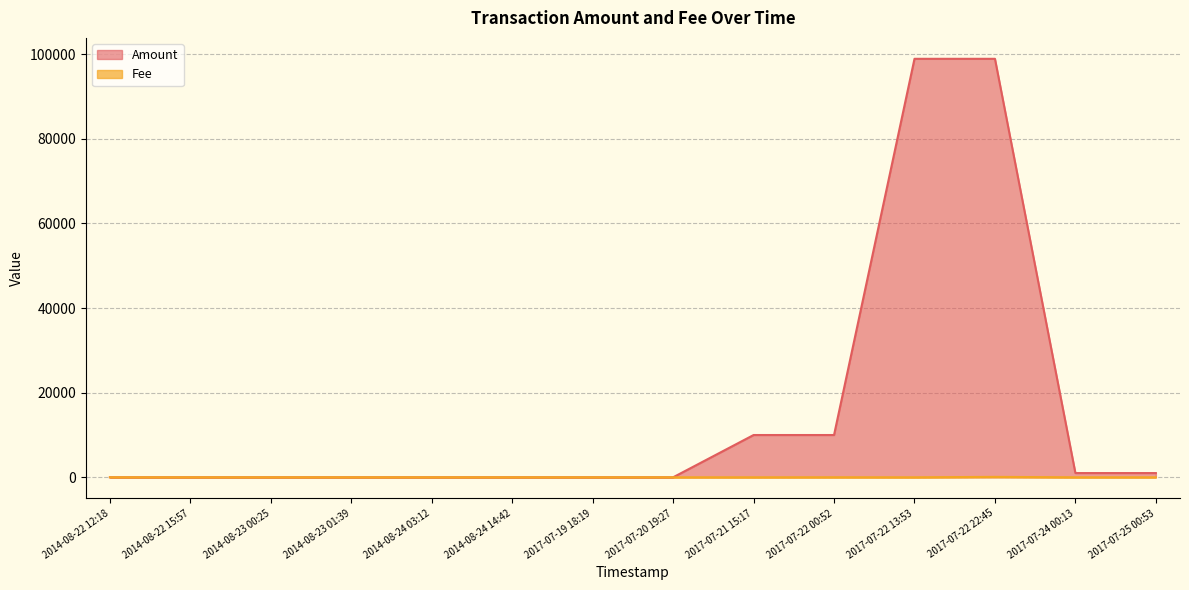

What is the maximum value shown in the chart?

98901